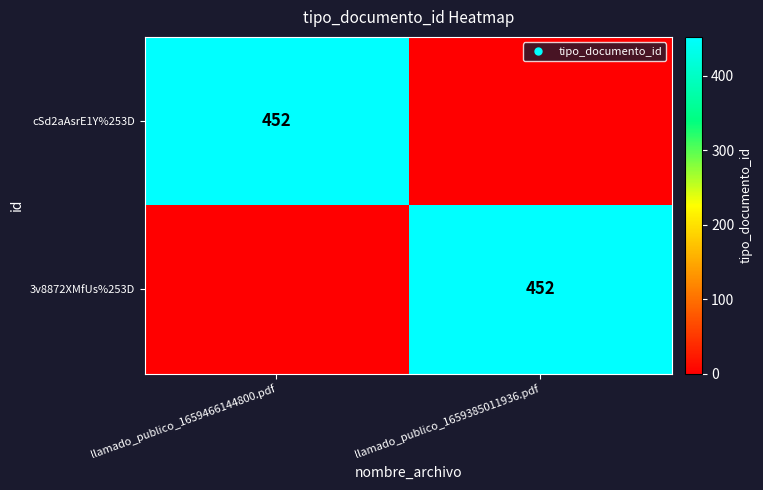

How many positive values does the cSd2aAsrE1Y%253D series have?

1